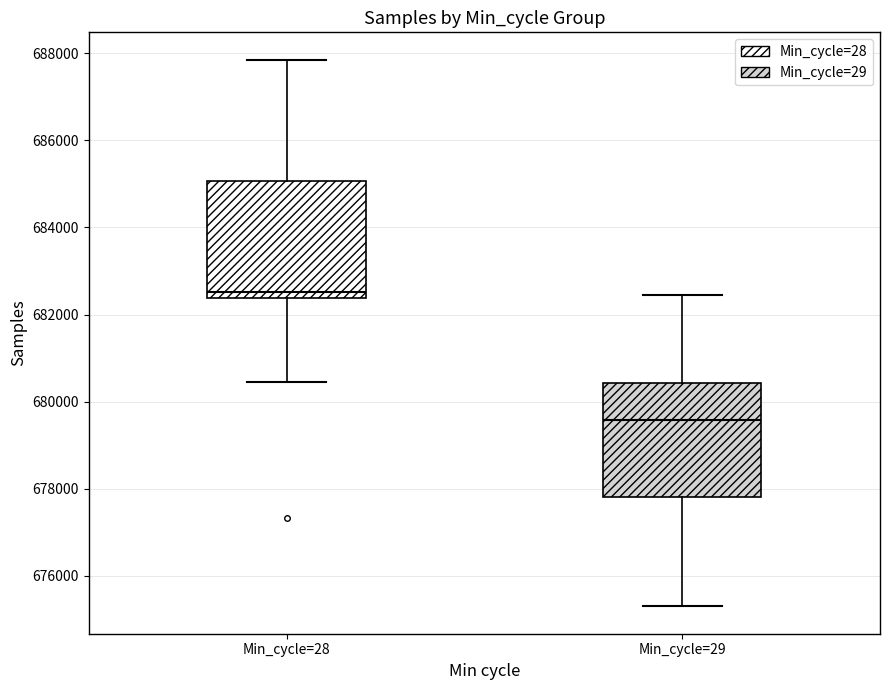

Reading left to right, transcribe this box plot: for each box, give where its median line is, the range the box spans, and where its two whiskers end, as read against the y-axis. The values are not printed on the chart, so give them approximately, as read against the axis.

Min_cycle=28: median 682600, box 682400 to 685000, whiskers 680400 to 687800
Min_cycle=29: median 679600, box 677800 to 680400, whiskers 675400 to 682400